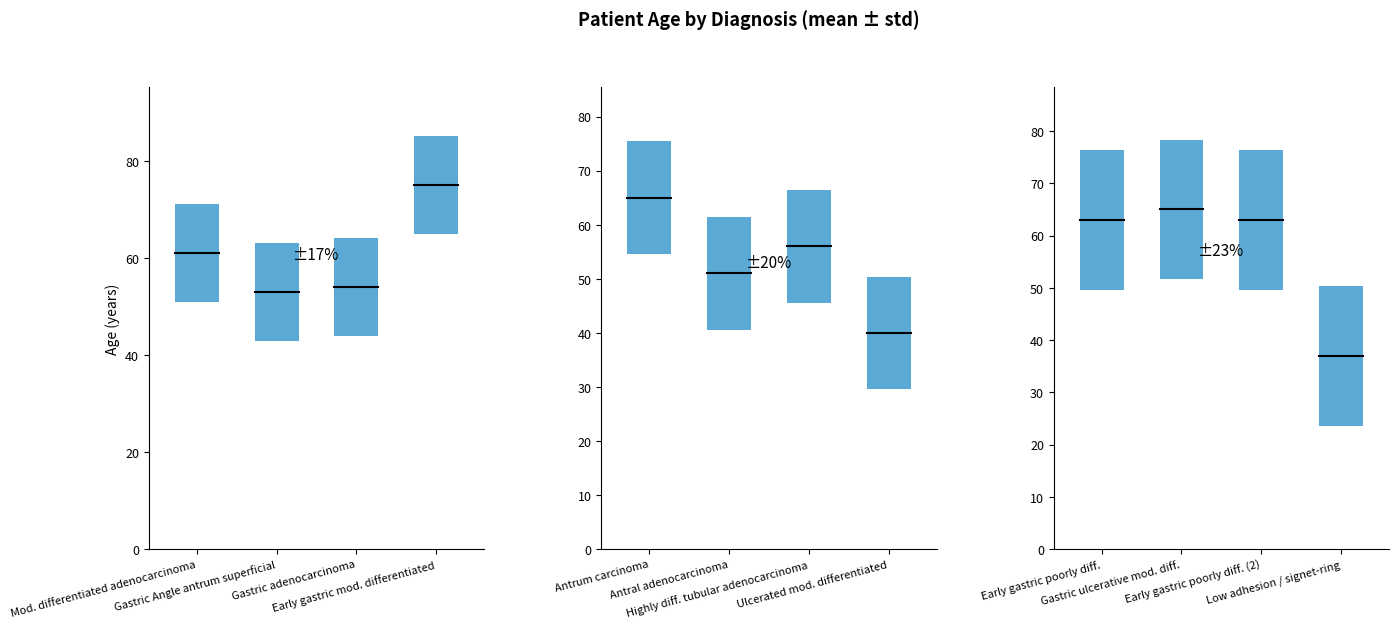

What is the difference between the second highest and minimum values?

28